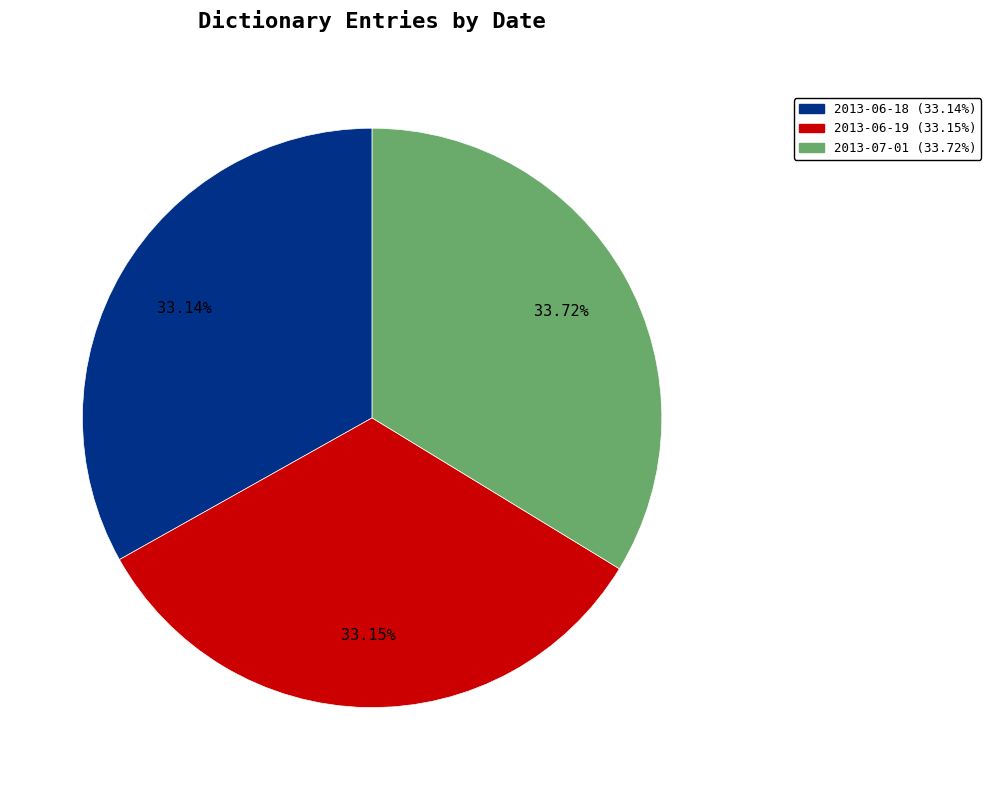

What percentage is the 2013-07-01 slice, to the nearest percent?

34%